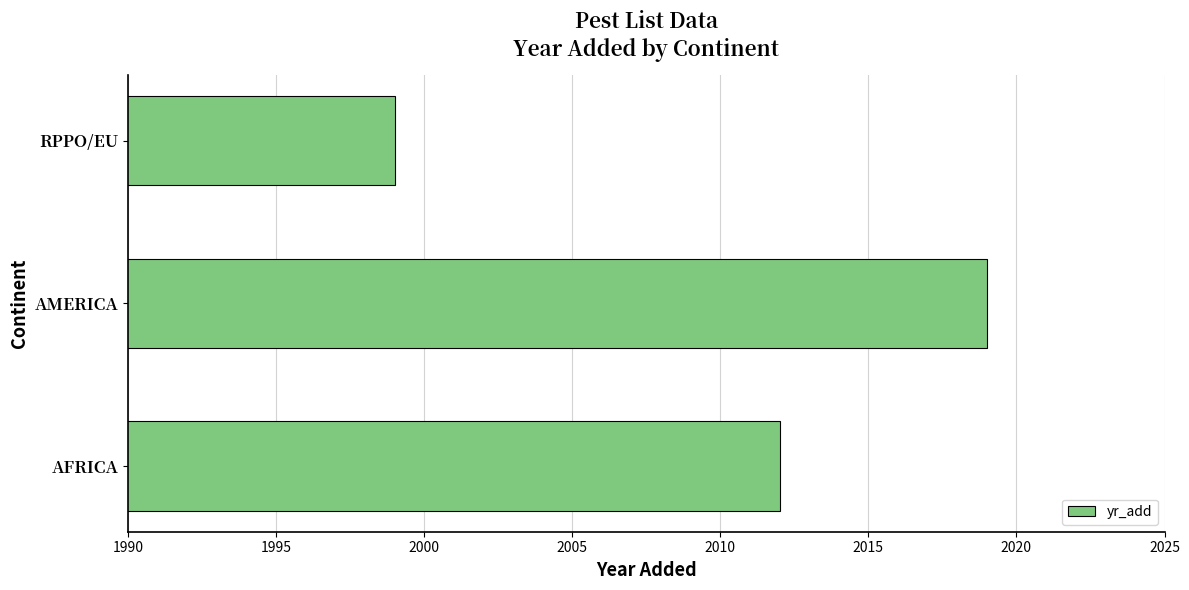

Count the values in the range 1999 to 2019.

3